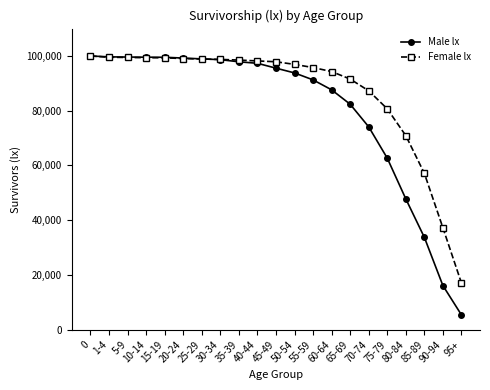

What is the average value of the Female lx series?

86561